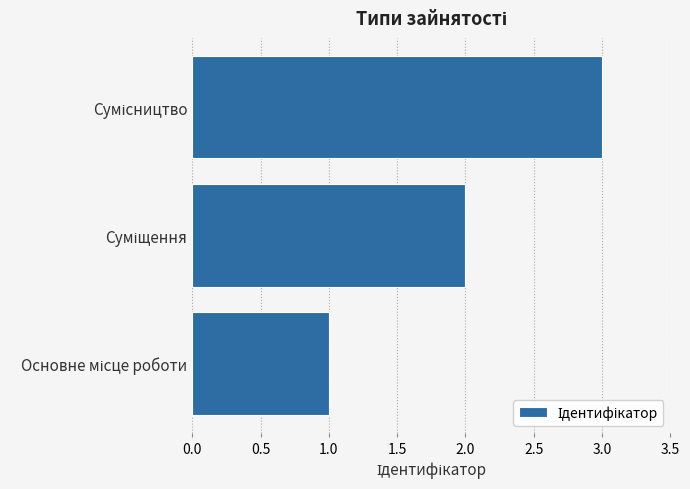

How many values are below 2?

1